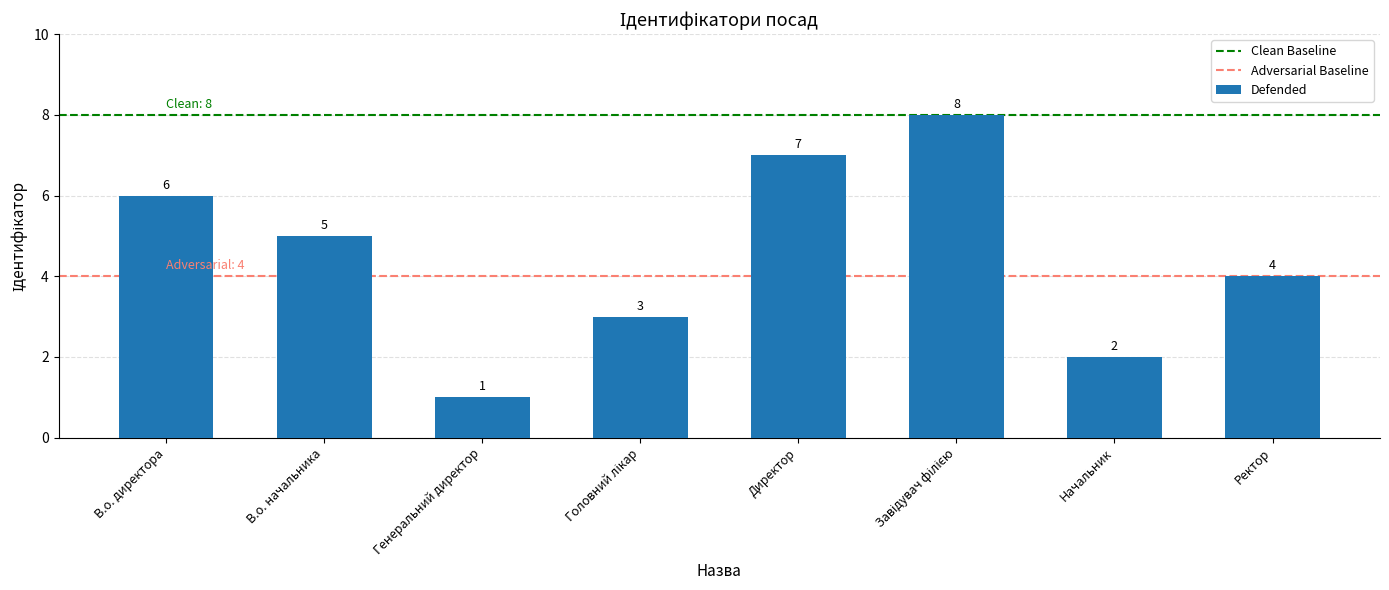

Which has a higher value, В.о. начальника or Начальник?

В.о. начальника